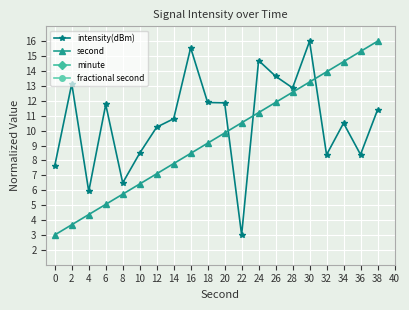

Which series has the widest spread of values?

intensity(dBm)